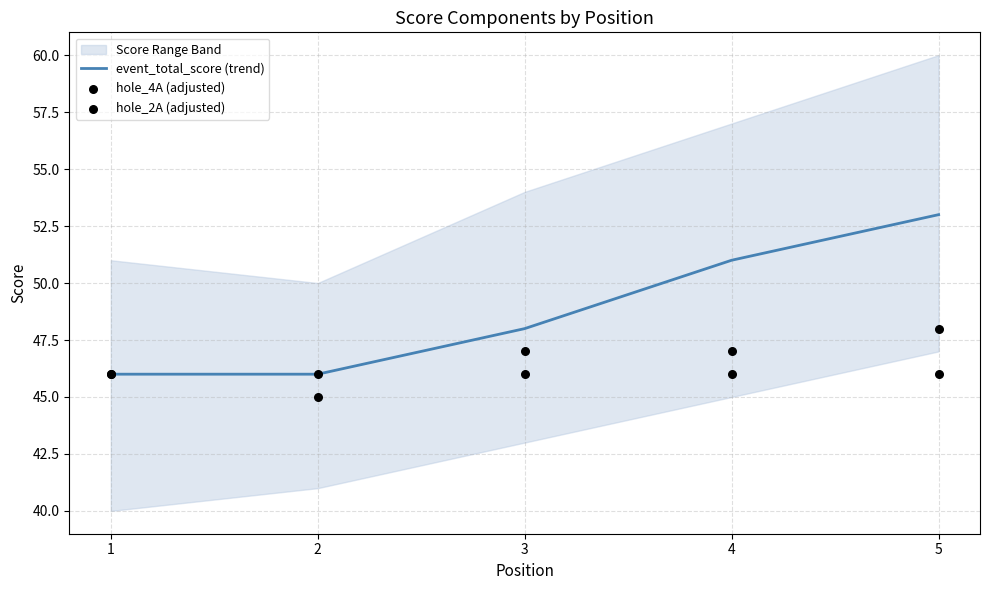

Is it true that event_total_score (trend) equals 22 at 1?

False